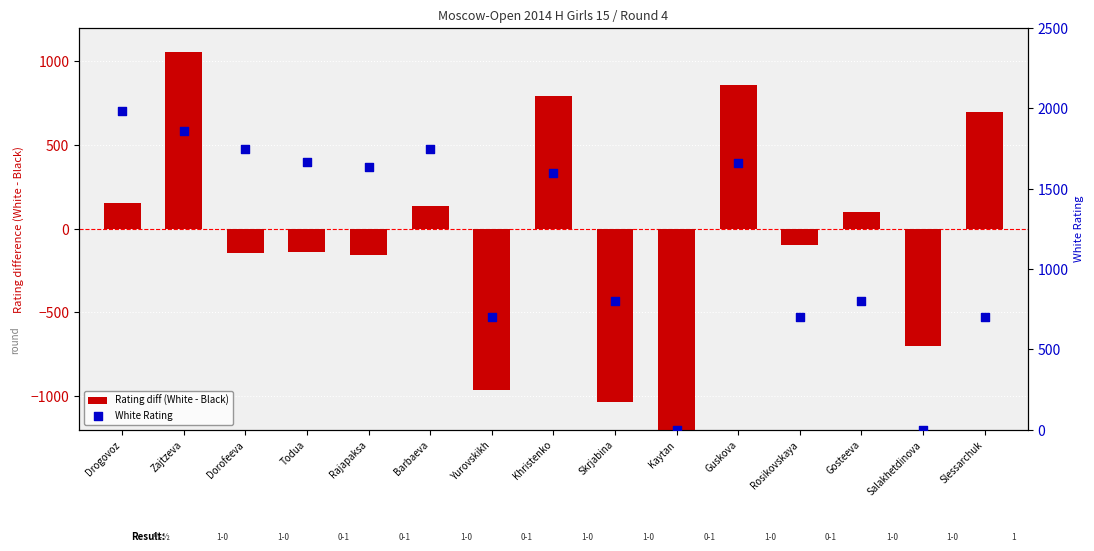

Which series has the widest spread of Y values?

Rating diff (White - Black)